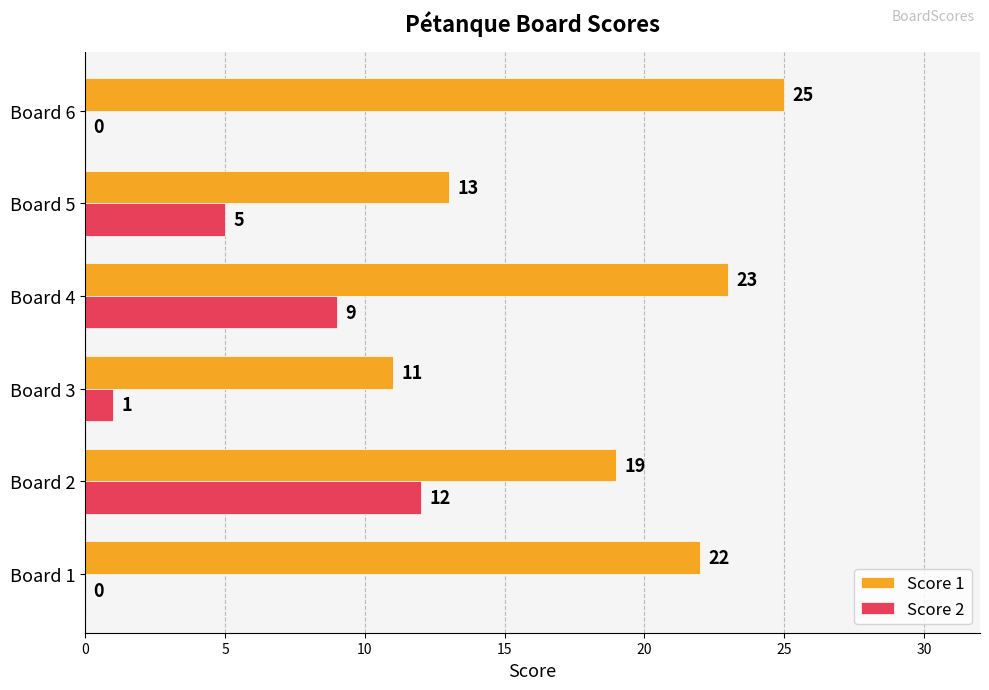

True or false: Score 1 has a value of 7 at Board 3.

False